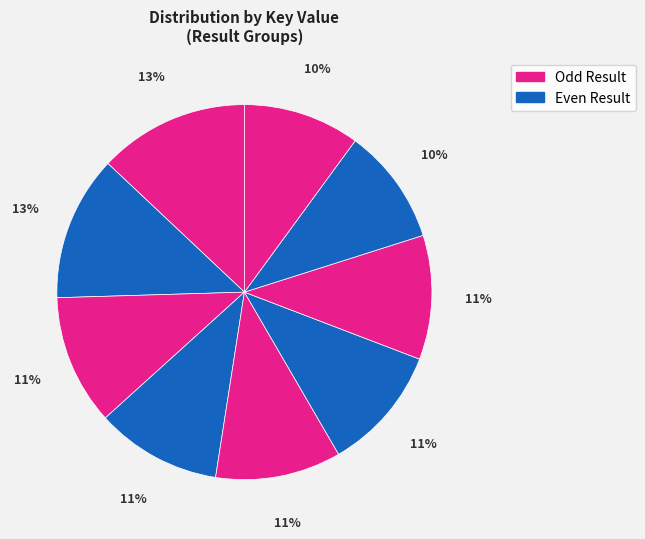

How many segments does this pie chart have?

9